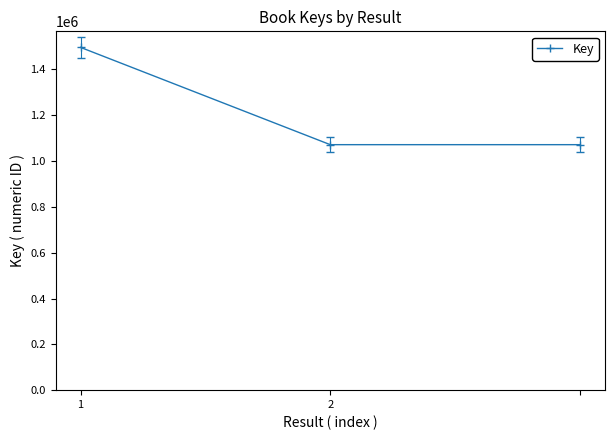

Is this an area chart (filled region under the line)?

No